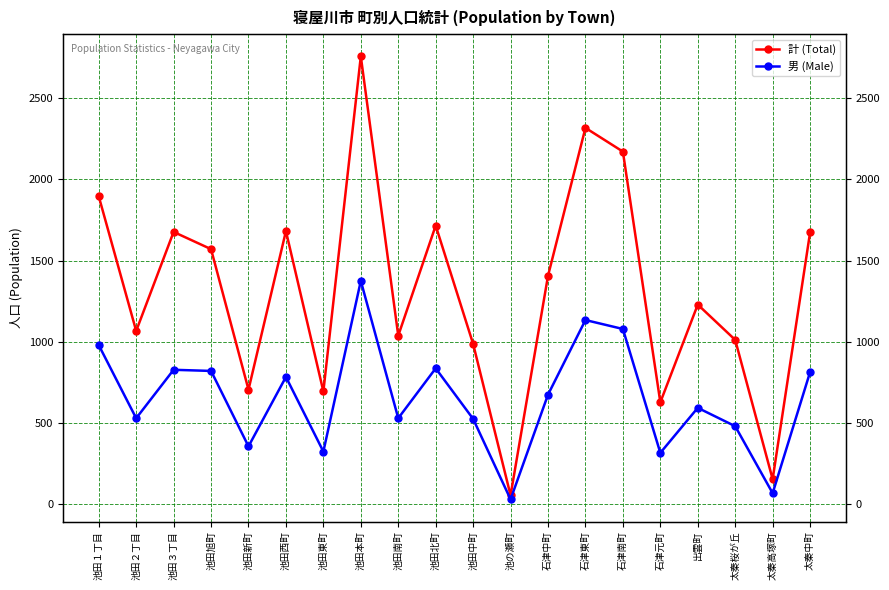

How many values in the 計 (Total) series are below 1406?

10